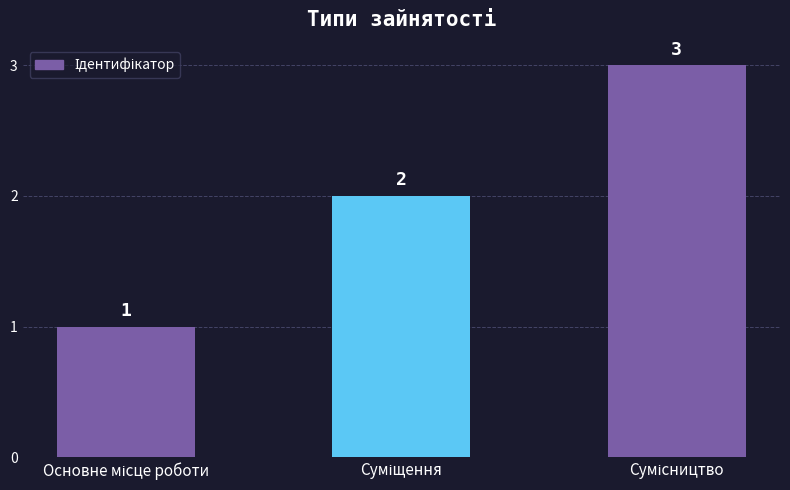

What is the greatest value displayed?

3